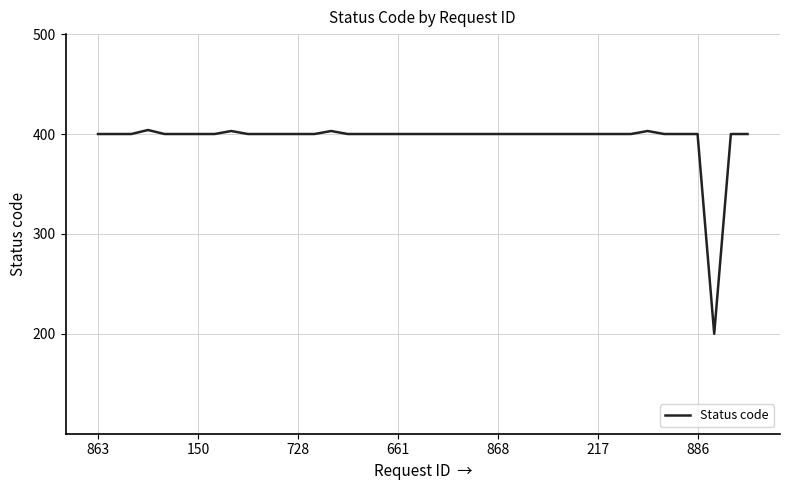

What is the minimum value shown in the chart?

200